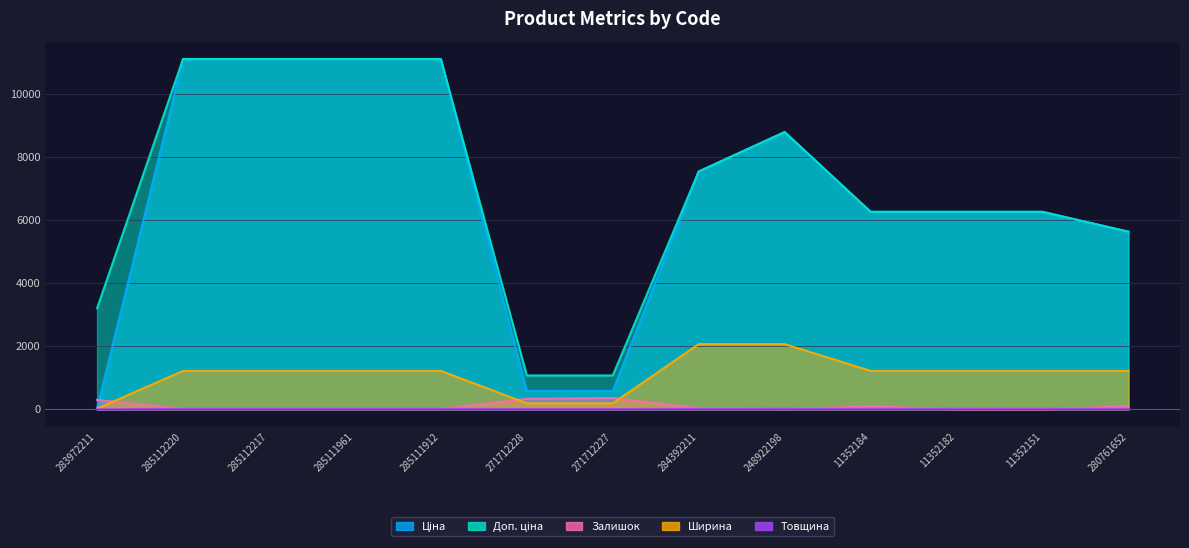

What is the approximate value of Ширина at 248922198?

2070.0